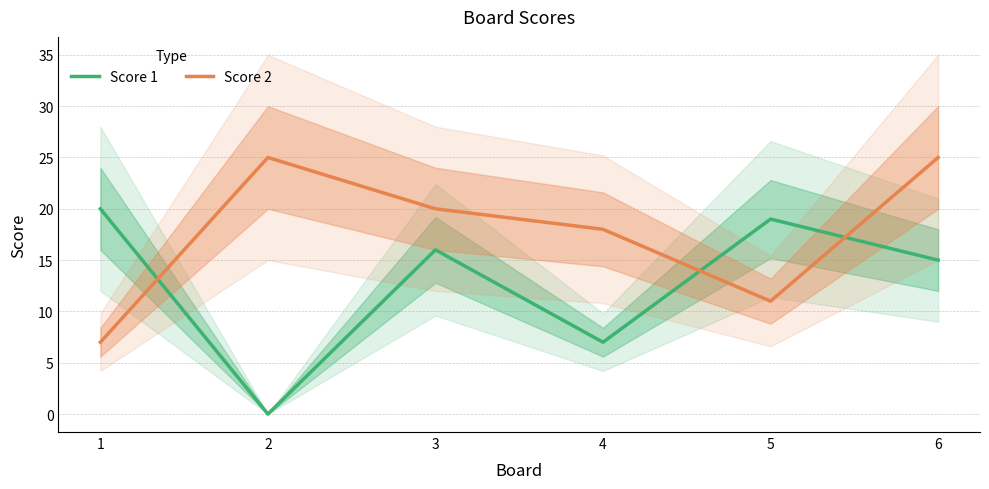

Rank the series by their maximum value, from highest to lowest.

Score 2, Score 1